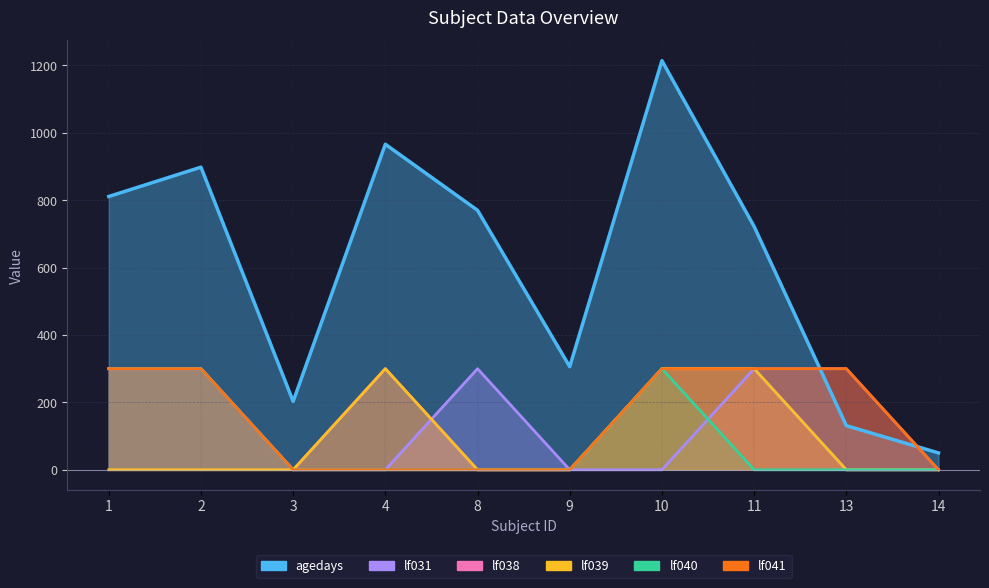

Reading left to right, what are all the values shown in this chart?

agedays: 1=811	2=898	3=203	4=966	8=770	9=306	10=1214	11=722	13=131	14=50
lf031: 1=300	2=300	3=0	4=0	8=300	9=0	10=0	11=300	13=0	14=0
lf038: 1=300	2=300	3=0	4=300	8=0	9=0	10=300	11=300	13=300	14=0
lf039: 1=0	2=0	3=0	4=300	8=0	9=0	10=300	11=300	13=0	14=0
lf040: 1=300	2=300	3=0	4=0	8=0	9=0	10=300	11=0	13=0	14=0
lf041: 1=300	2=300	3=0	4=0	8=0	9=0	10=300	11=300	13=300	14=0